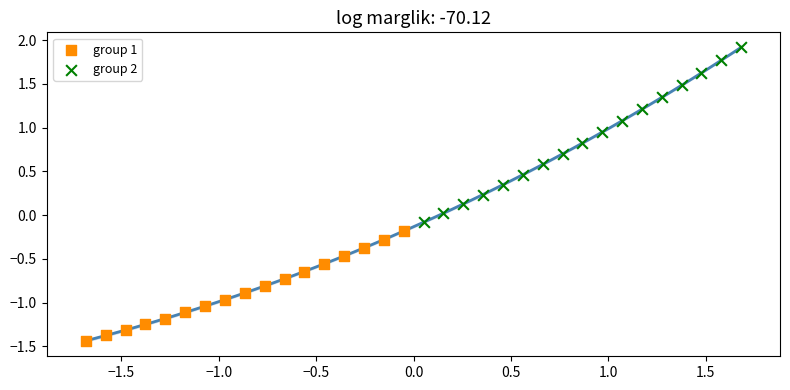

Which series reaches the maximum Y coordinate?

group 2